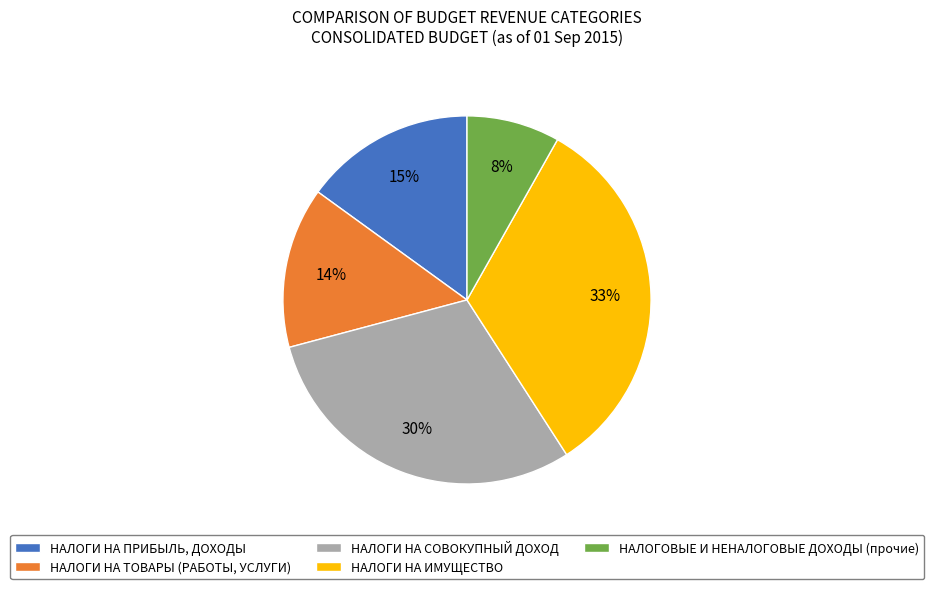

Do НАЛОГИ НА ИМУЩЕСТВО and НАЛОГИ НА ТОВАРЫ (РАБОТЫ, УСЛУГИ) together represent more than half of the pie?

No